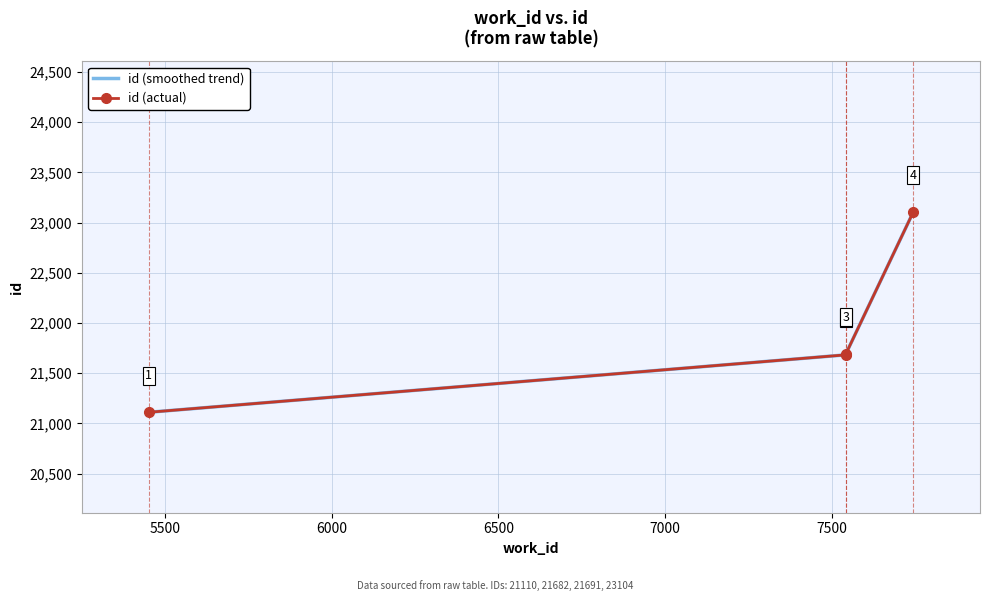

Which category has the highest value across all series?

7743